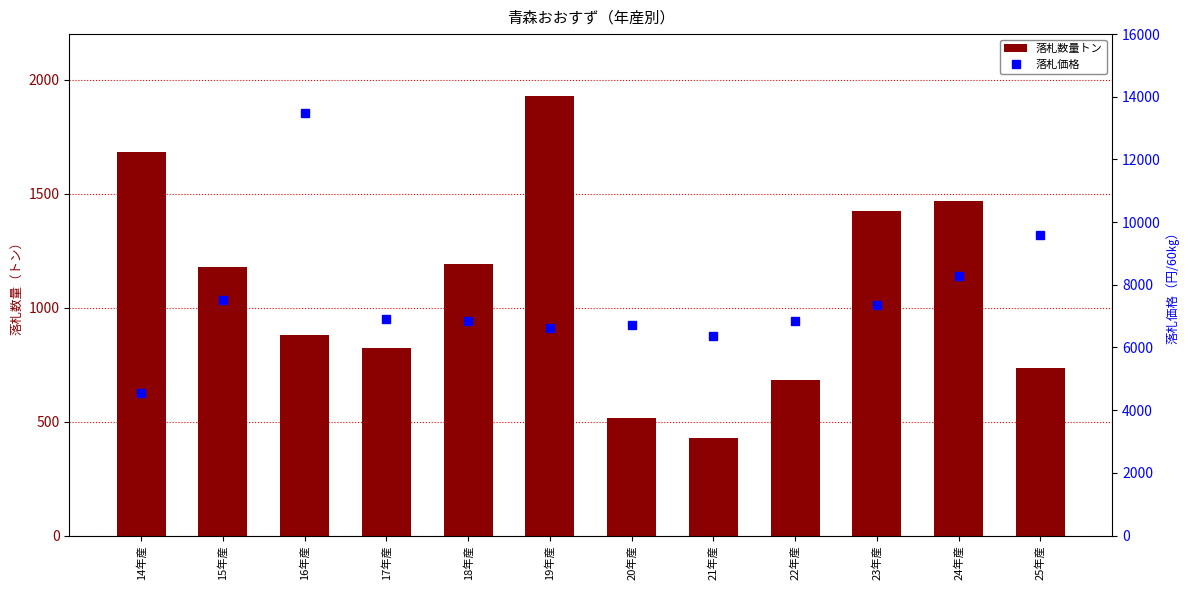

How many groups of bars are there?

12